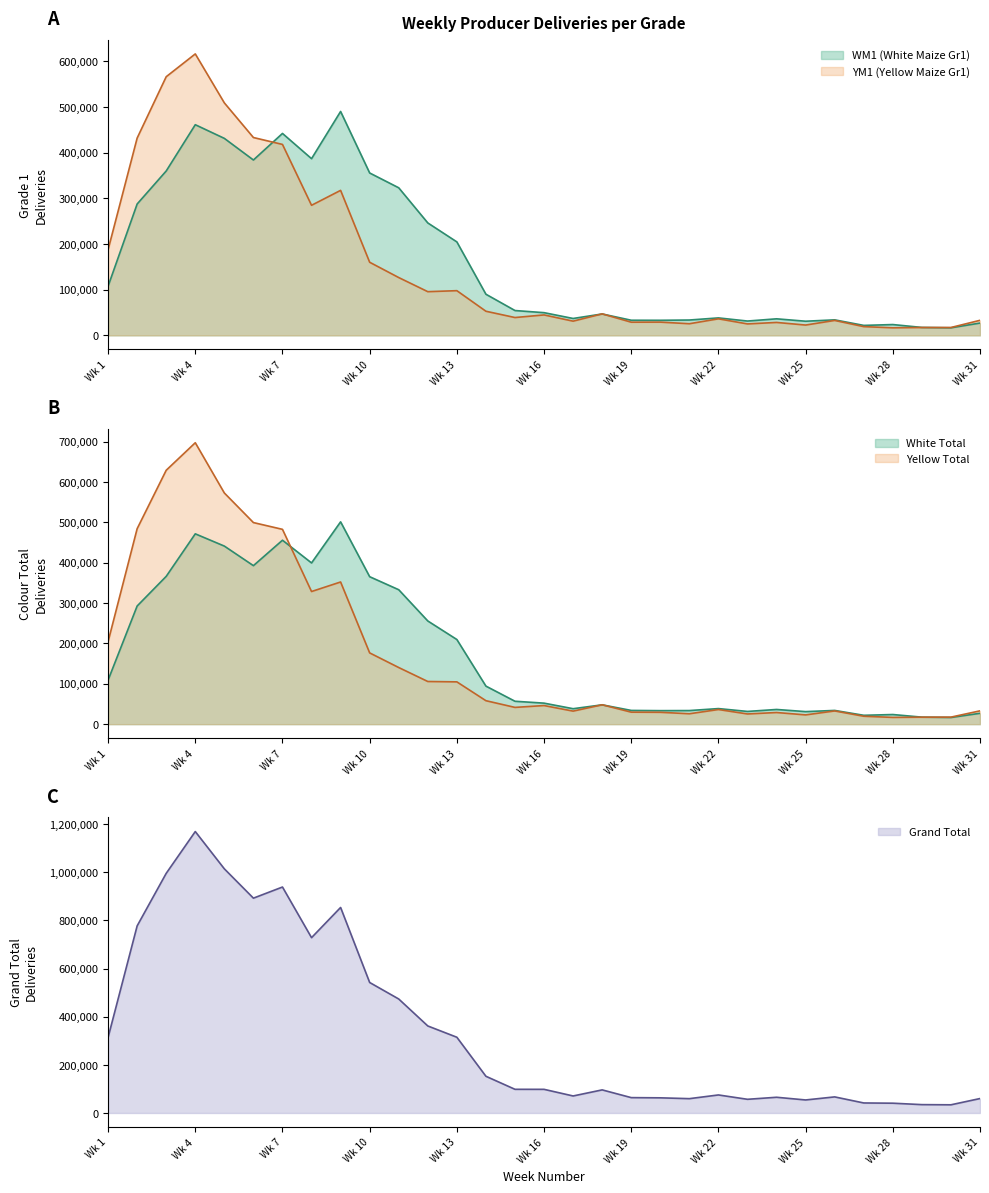

The value of Grand Total at Wk 13 is 439050. True or false?

False